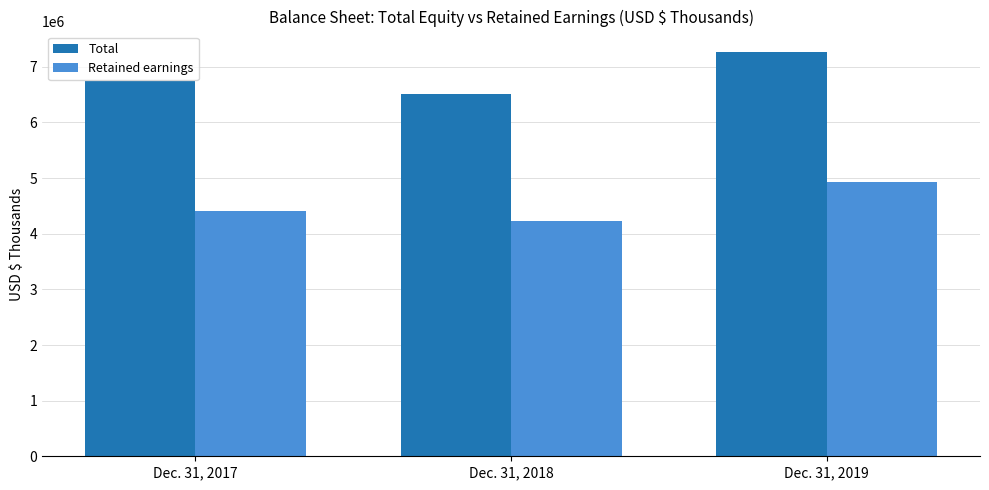

At which label does Retained earnings reach its peak?

Dec. 31, 2019